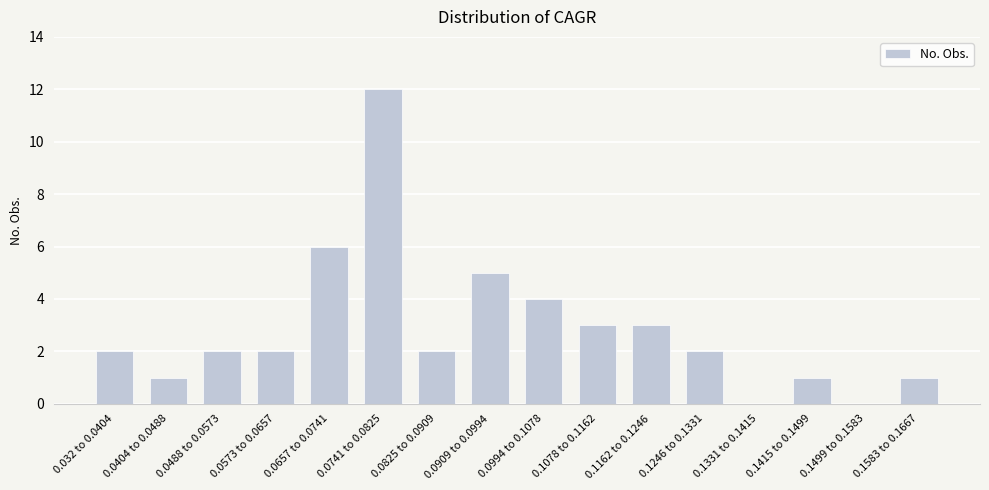

True or false: the data shows 1 at 0.0825 to 0.0909.

False